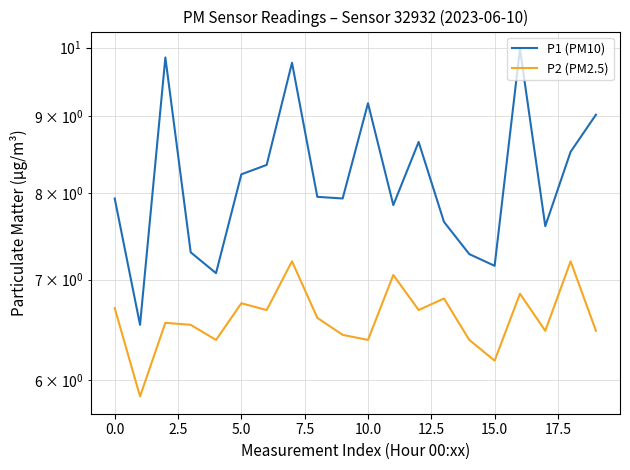

True or false: P2 (PM2.5) and P1 (PM10) intersect in this chart.

False